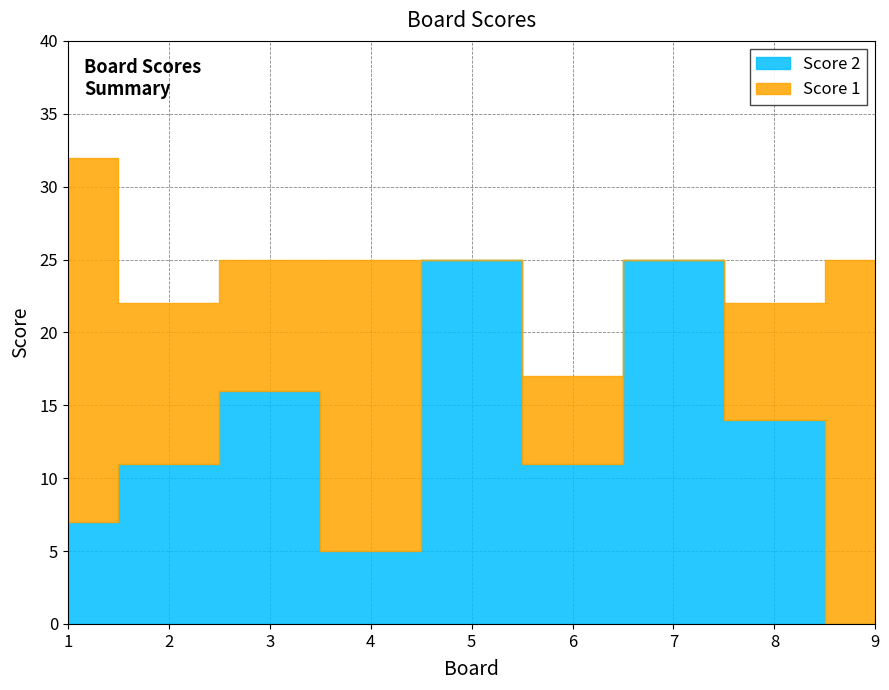

What is the difference between the Score 2 values at 5 and 6?

14